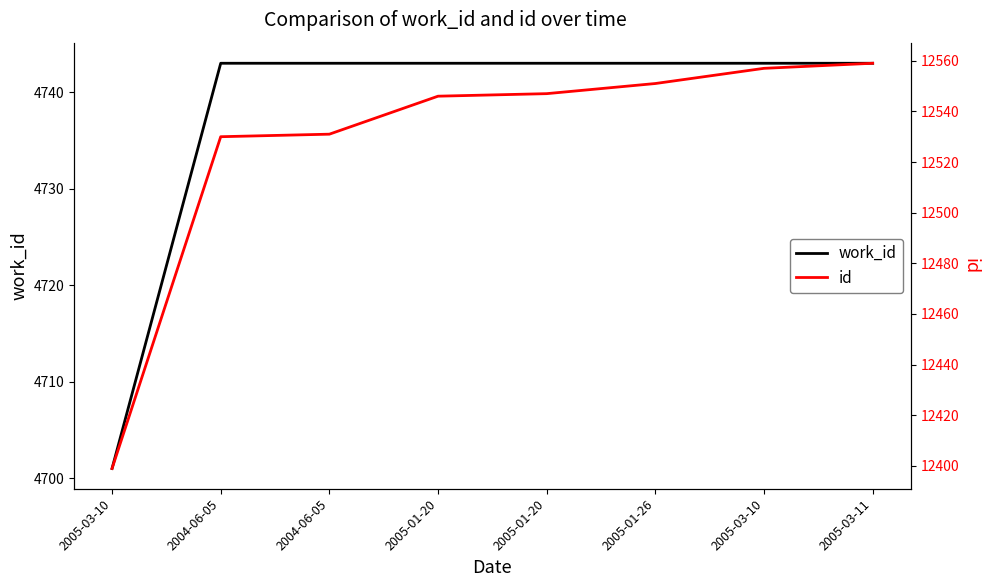

What is the average value of the id series?

12528